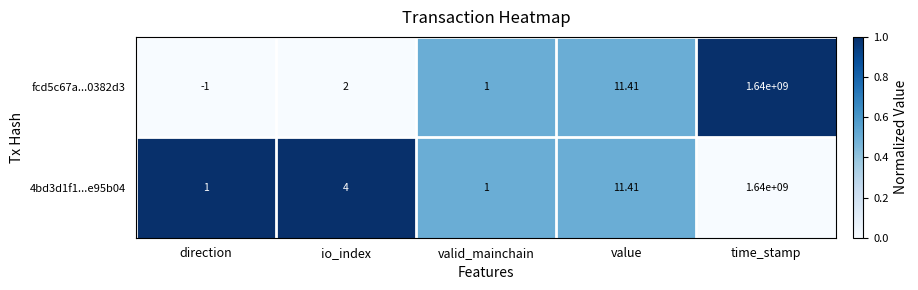

At which category is the sum across all series the highest?

time_stamp